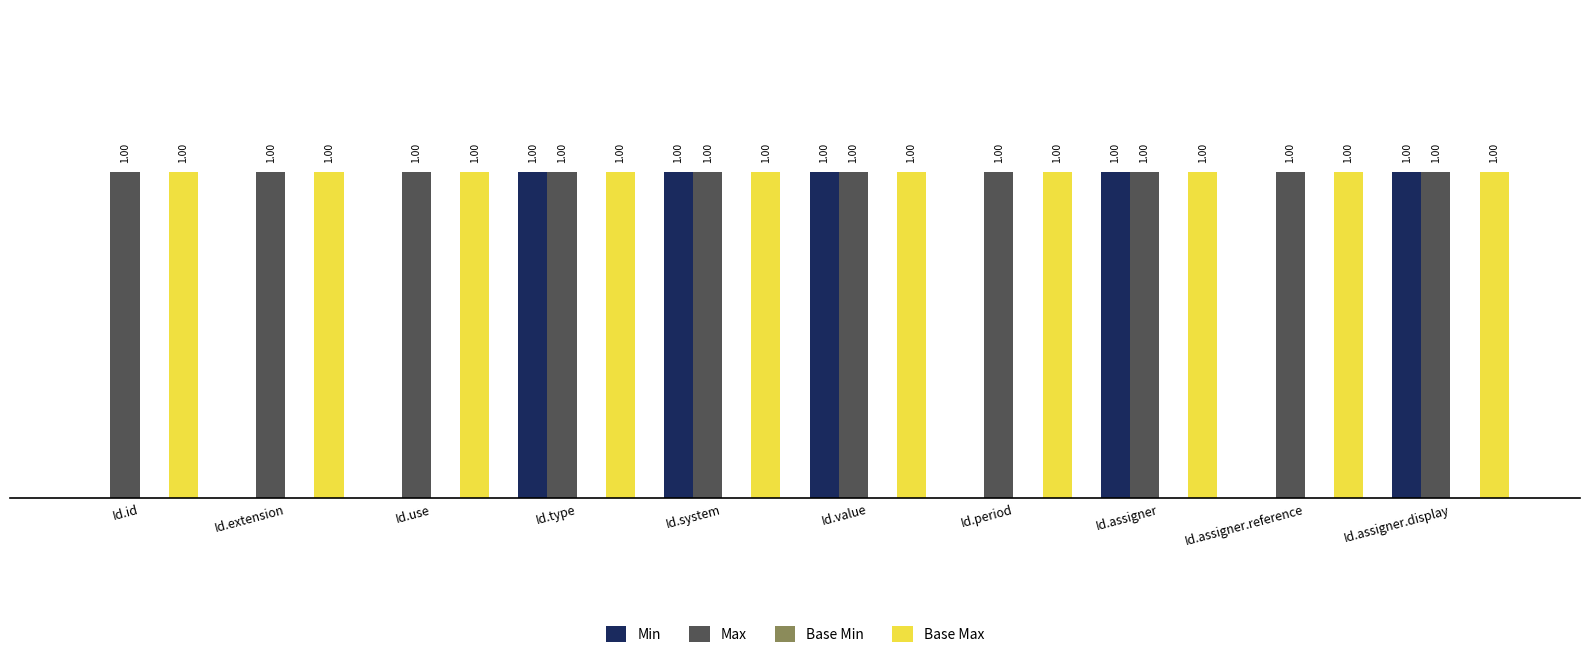

Is the value of Max at Id.system greater than the value of Min at Id.id?

Yes